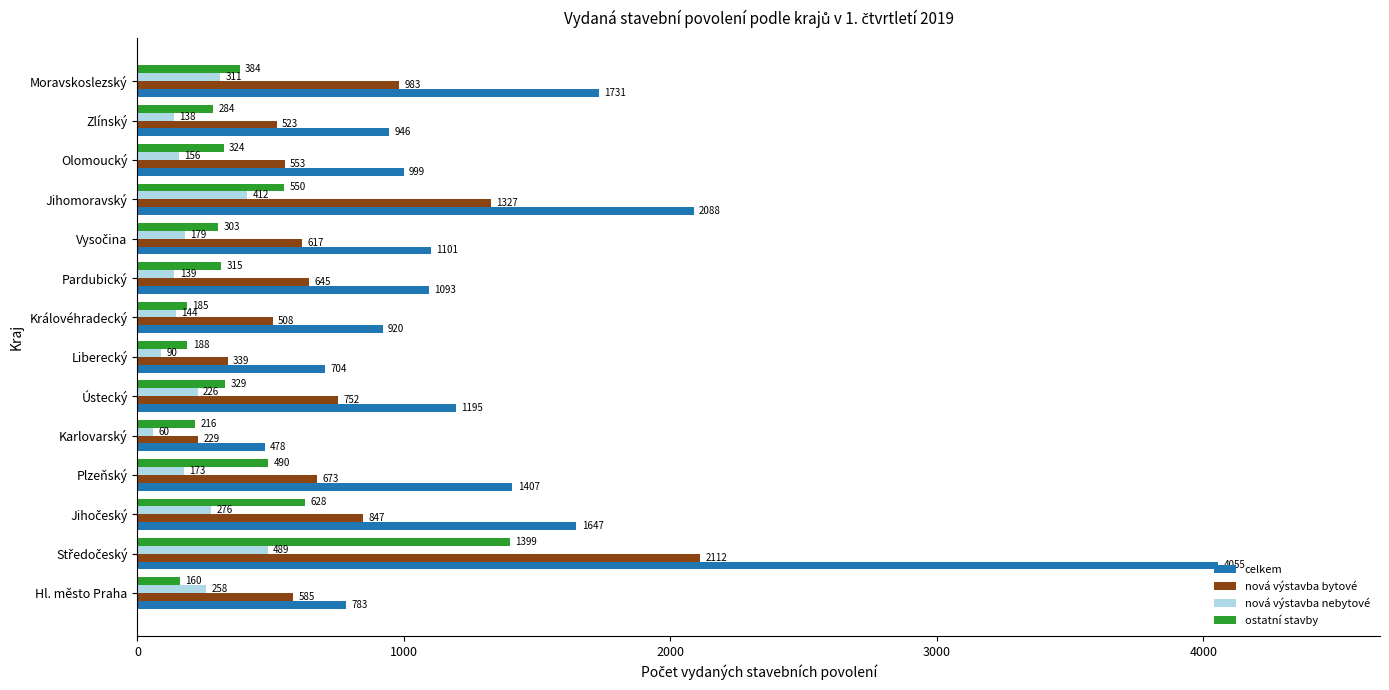

List the series in order of their peak value, highest first.

celkem, nová výstavba bytové, ostatní stavby, nová výstavba nebytové